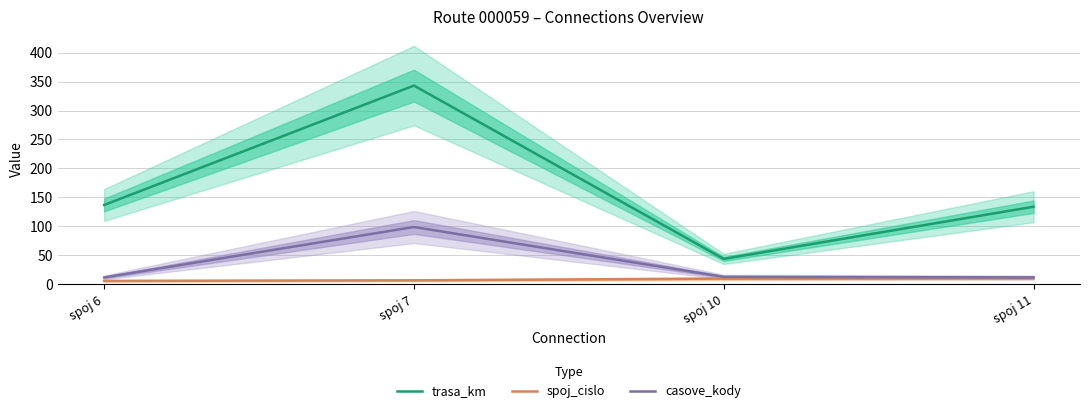

How many spoj_cislo values are between 7 and 11?

3